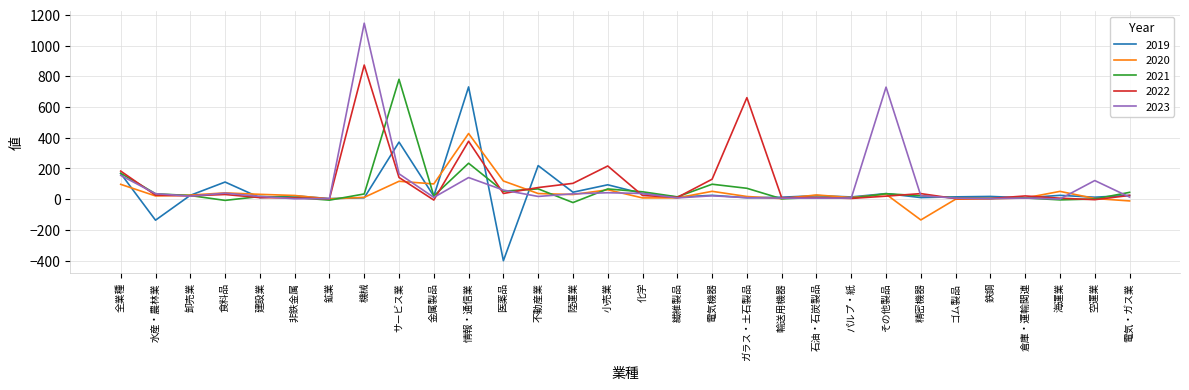

How many values in the 2019 series are below 22?

15